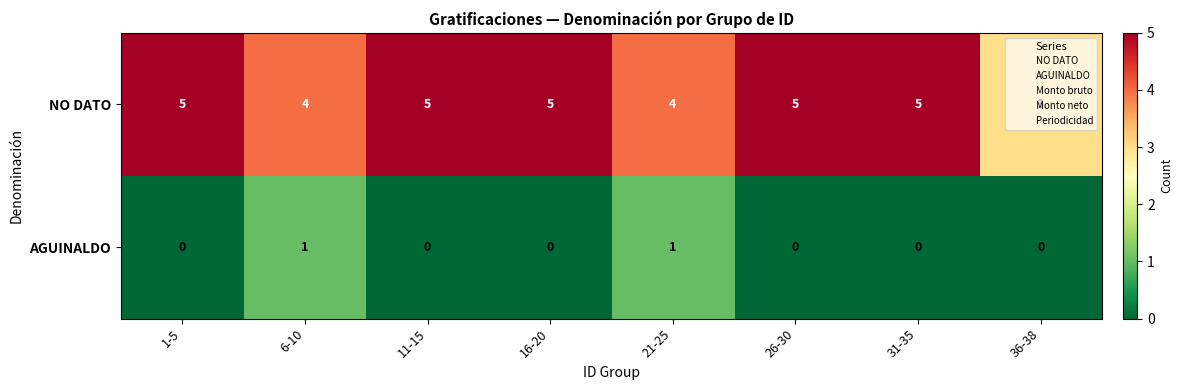

What is the sum of all NO DATO values?

36